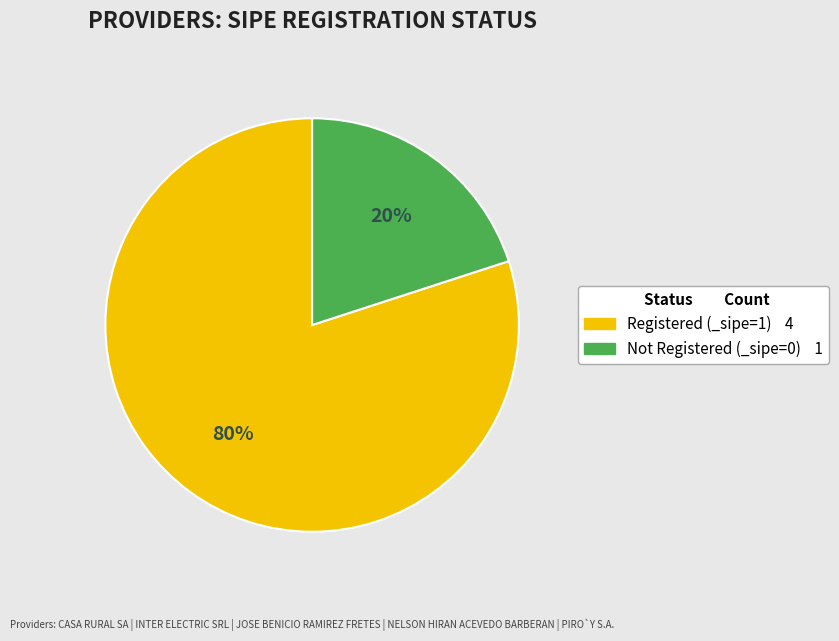

Is there a majority slice in this chart?

Yes